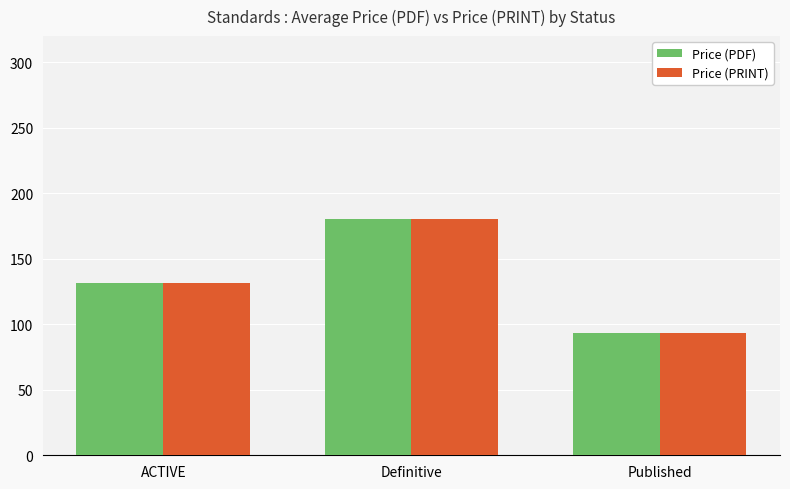

True or false: Price (PRINT) has a value of 51.3 at ACTIVE.

False